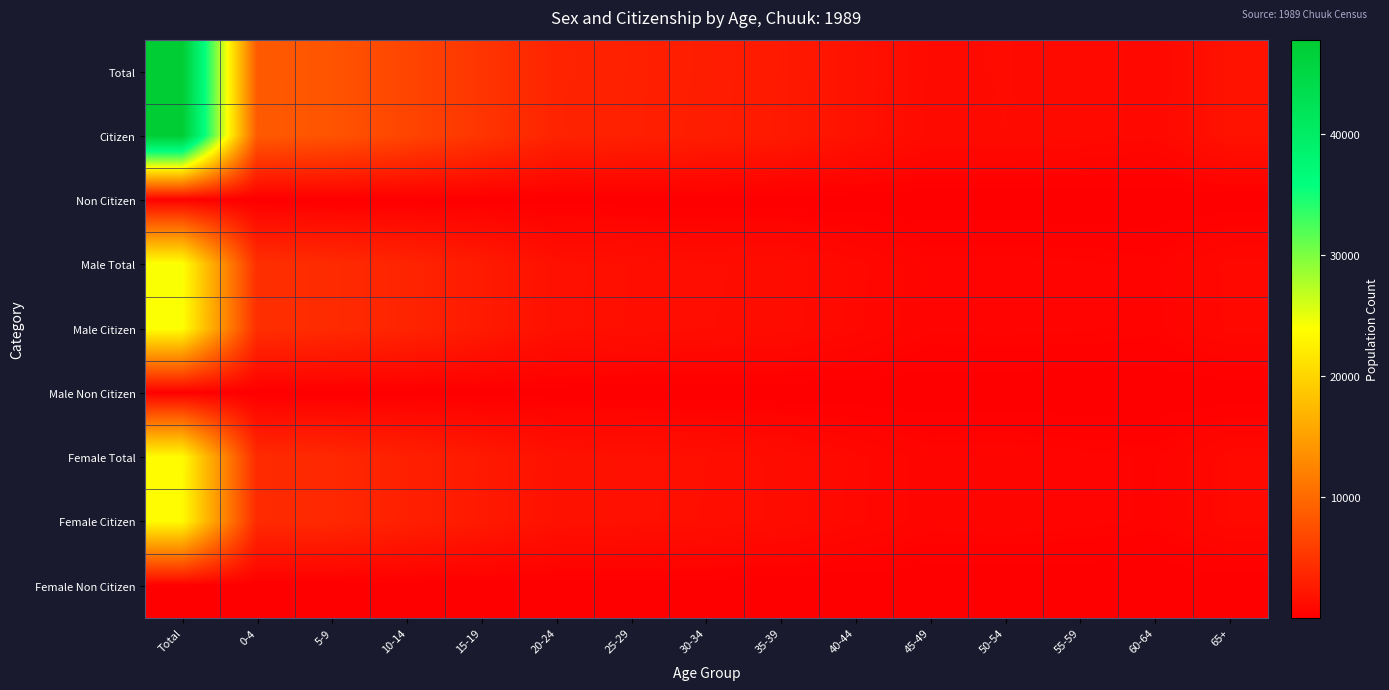

How many categories are shown in the chart?

15